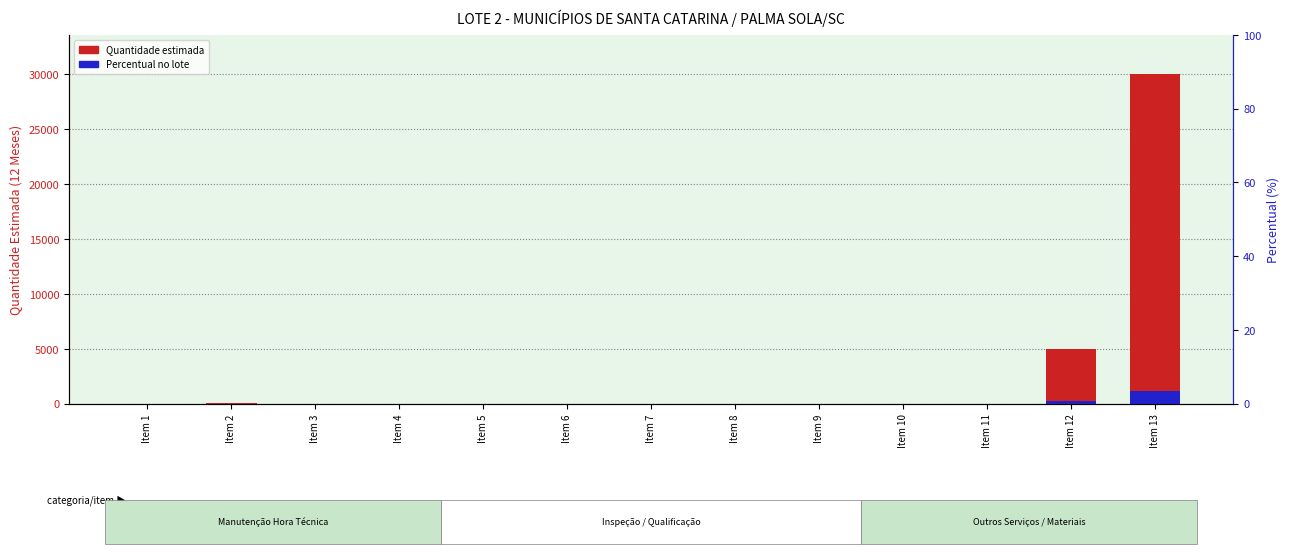

Rank the series by their average value, from lowest to highest.

Percentual no lote, Quantidade estimada